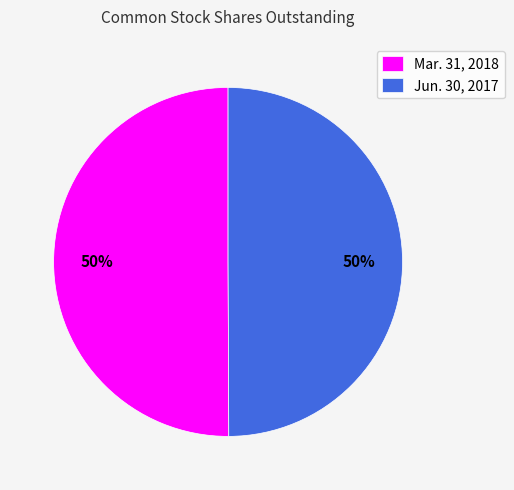

Is the sum of Jun. 30, 2017 and Mar. 31, 2018 greater than half?

Yes